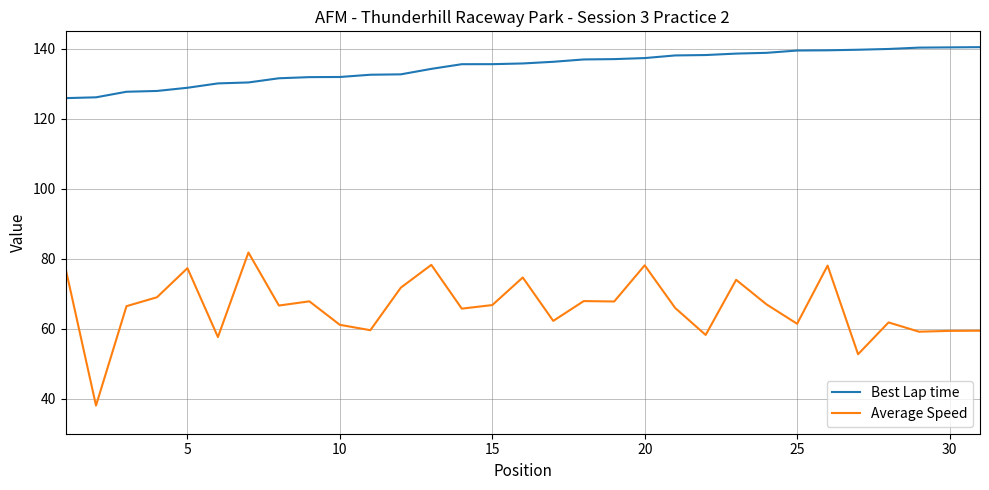

True or false: Average Speed and Best Lap time cross at least once.

False